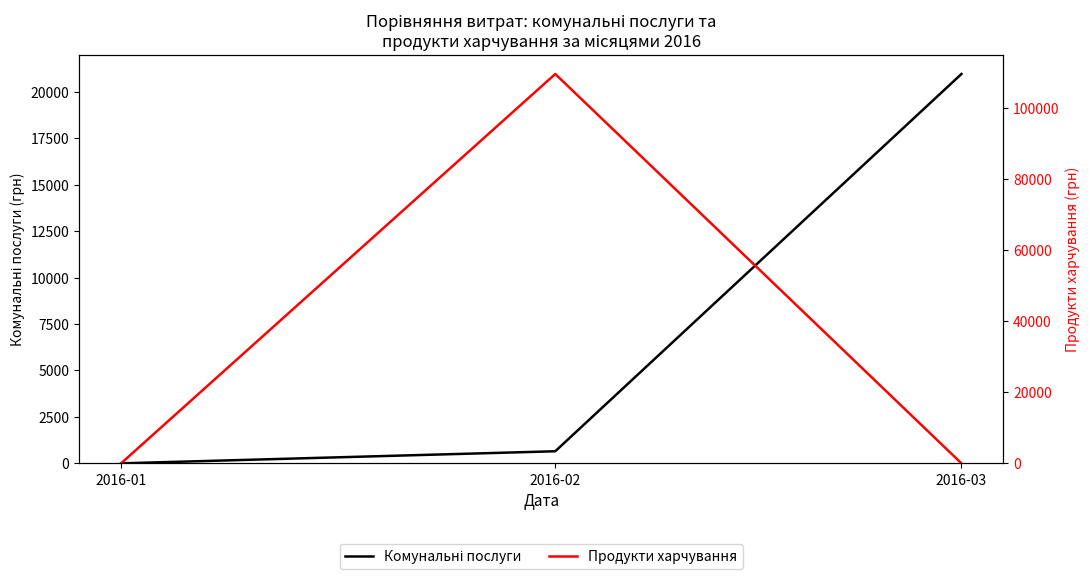

Where is Продукти харчування nearest to the value 54771?

2016-01